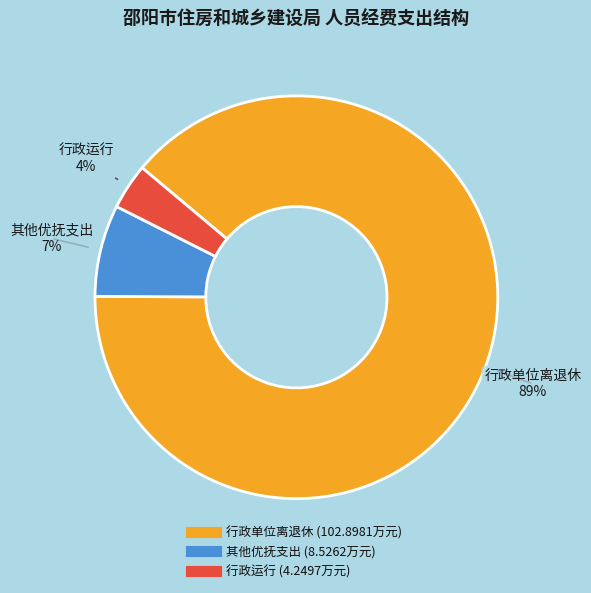

What is the smallest slice in the pie chart?

行政运行